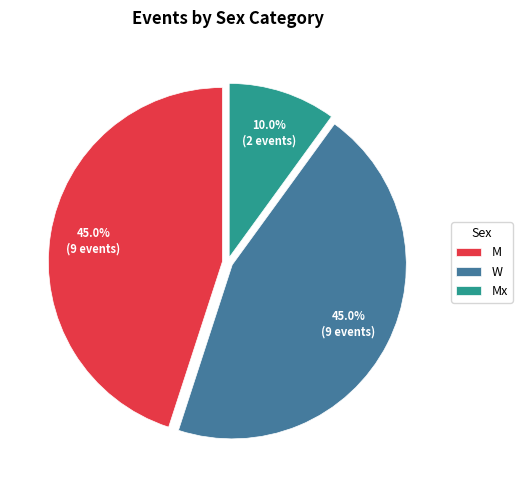

Count the number of slices in the pie.

3